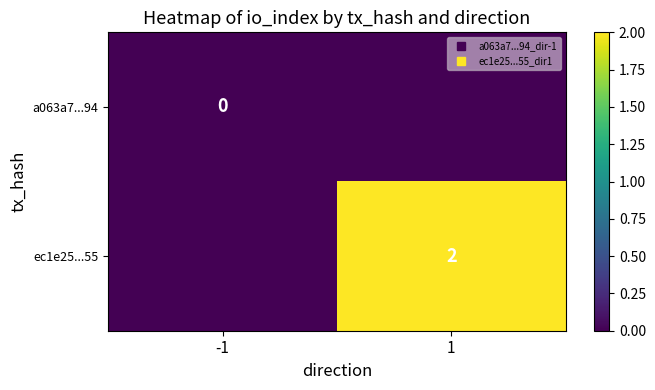

What is the maximum value shown in the chart?

2